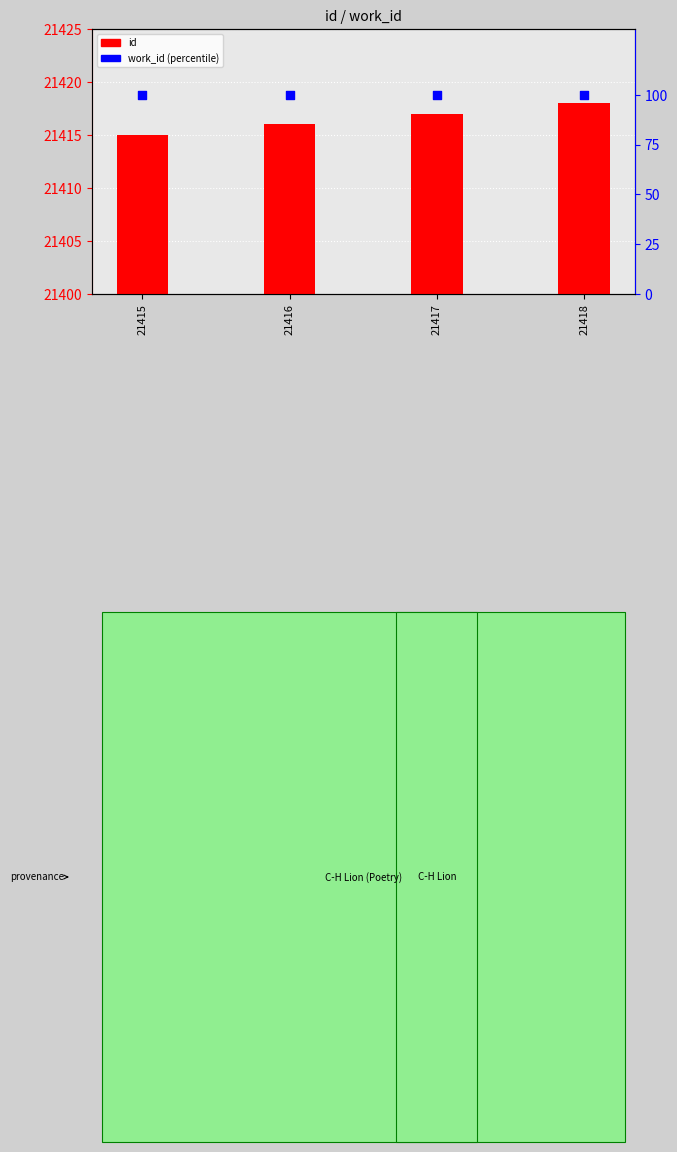

Which series has the largest Y range (max minus min)?

id